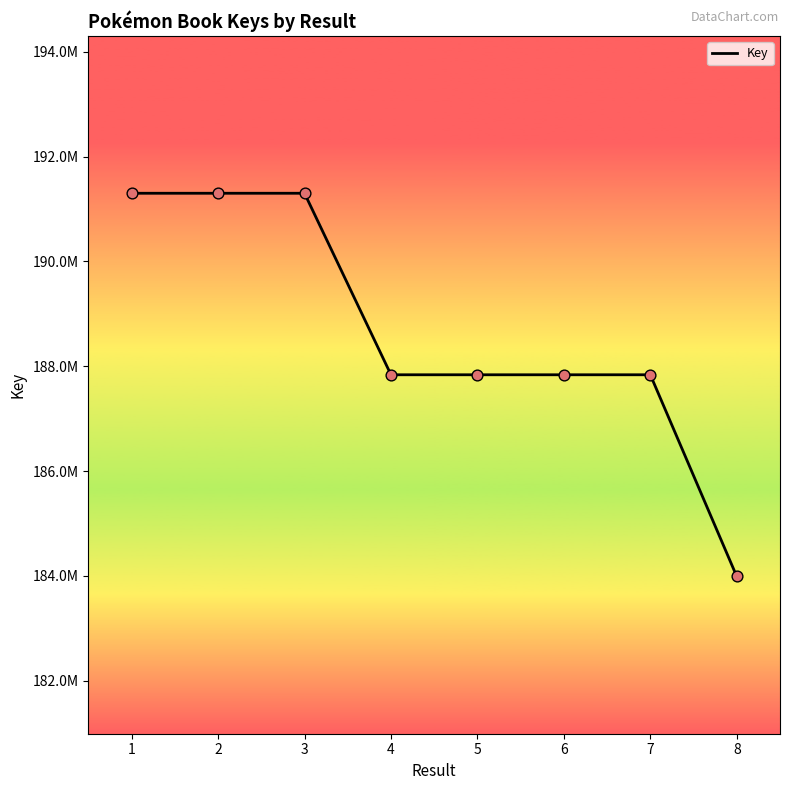

What is the ratio of the value at 5 to the value at 1?

1.0